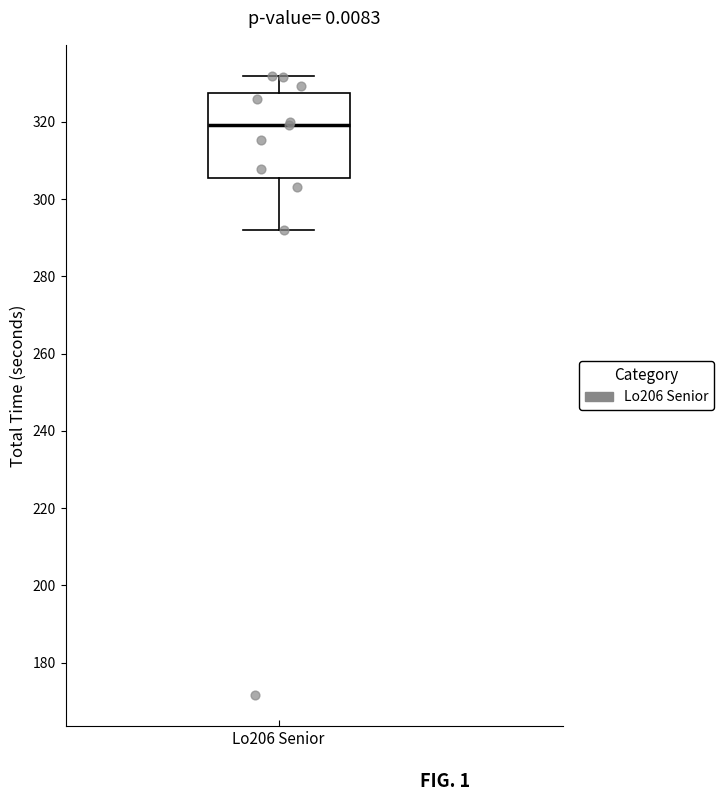

Transcribe this box plot: give where the median line is, the range the box spans, and where the two whiskers end, as read against the y-axis. The values are not printed on the chart, so give them approximately, as read against the axis.

median 320, box 306 to 328, whiskers 292 to 332